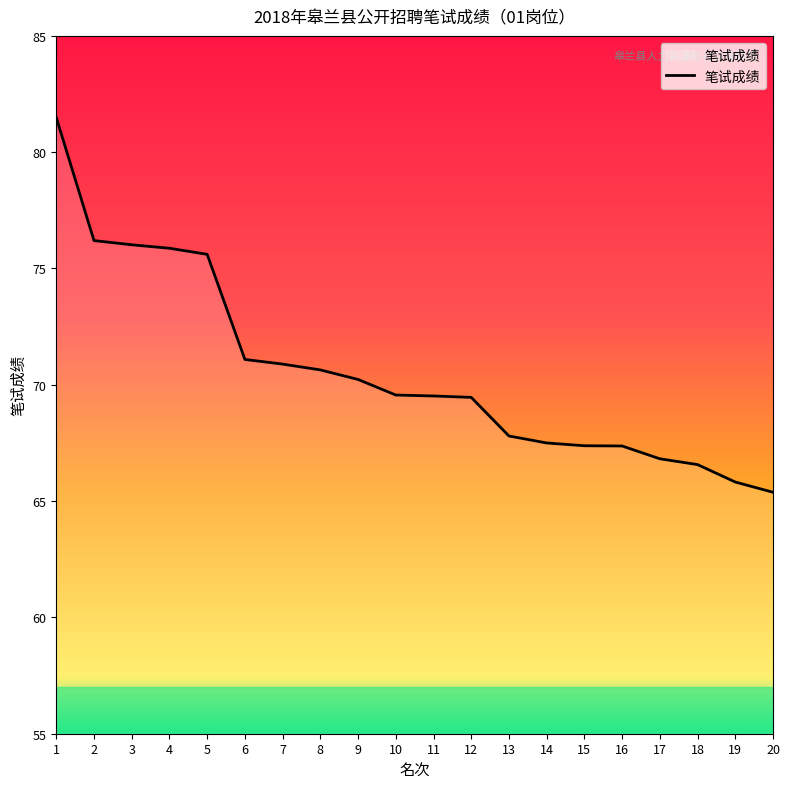

How many distinct data groups are displayed?

1